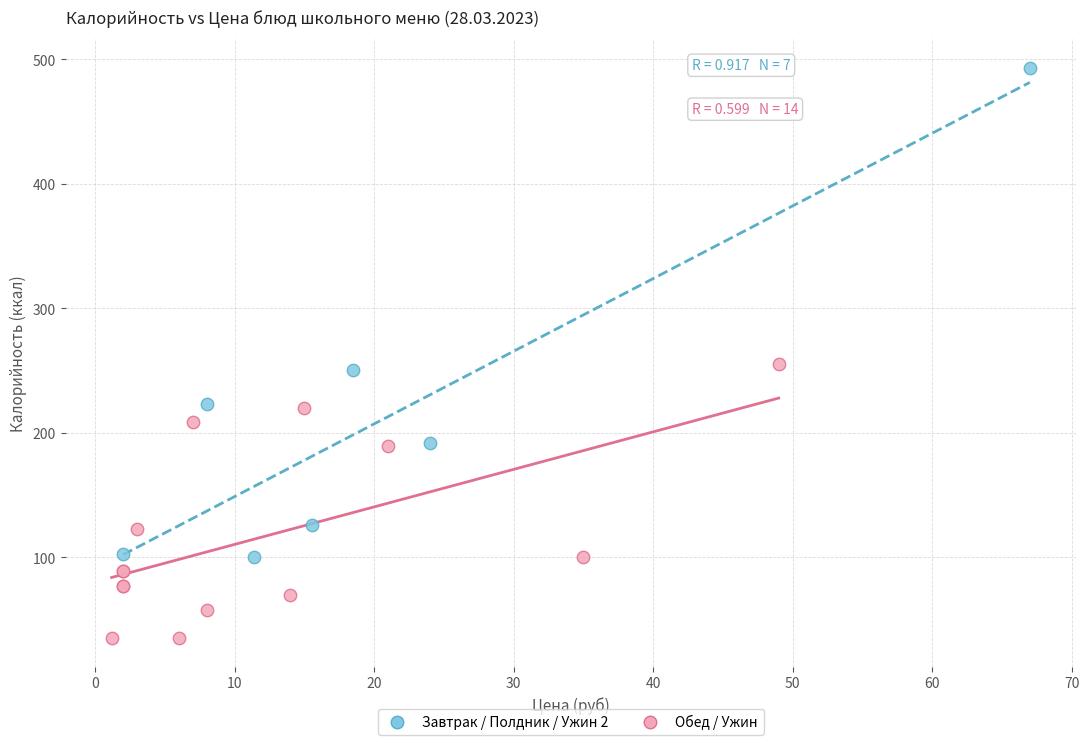

Which series reaches the minimum Y coordinate?

Обед / Ужин